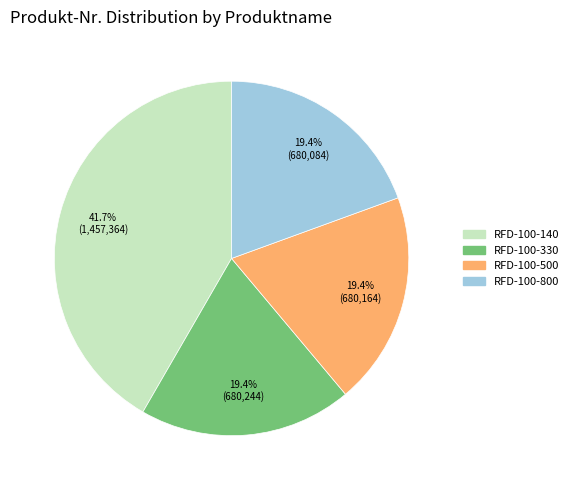

True or false: RFD-100-500 accounts for 19% of the total.

True